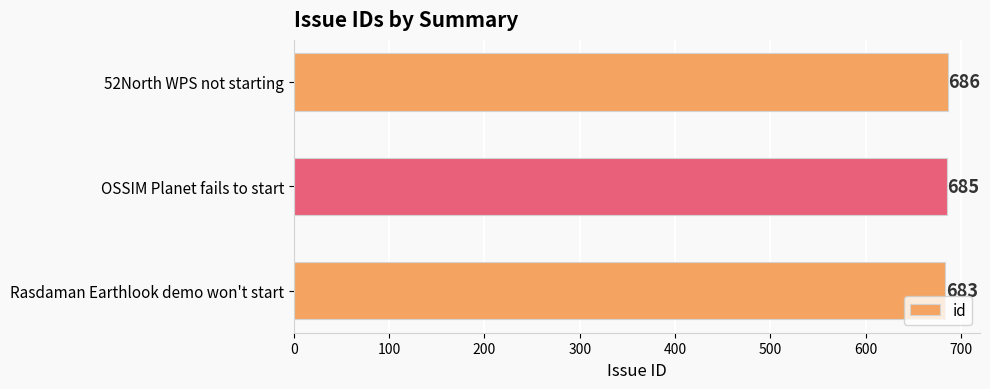

Which category has the highest value across all series?

52North WPS not starting